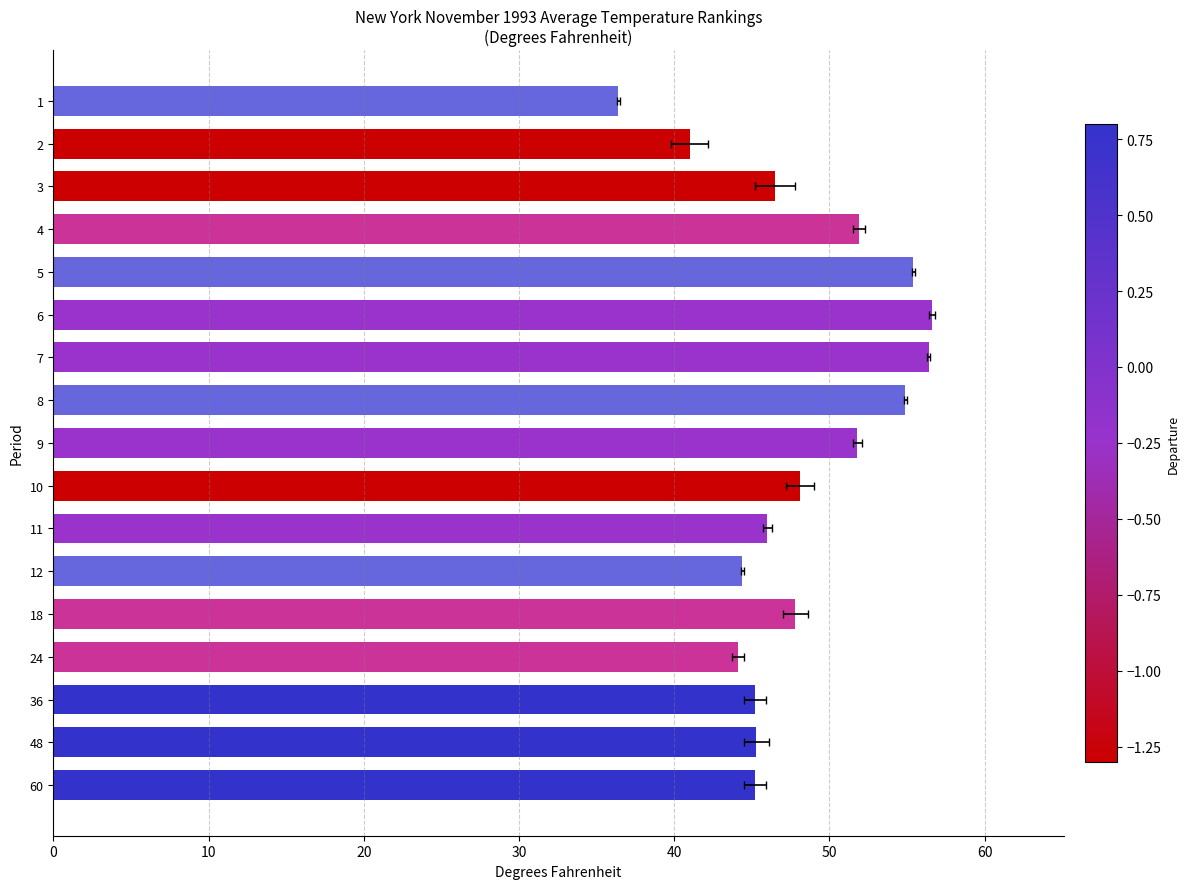

Does the chart contain stacked bars?

No